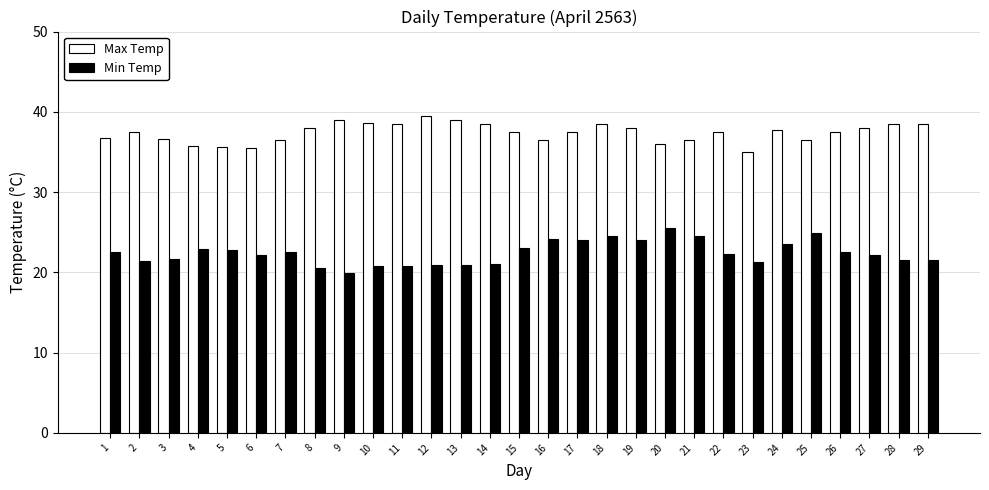

Count the number of categories in the chart.

29